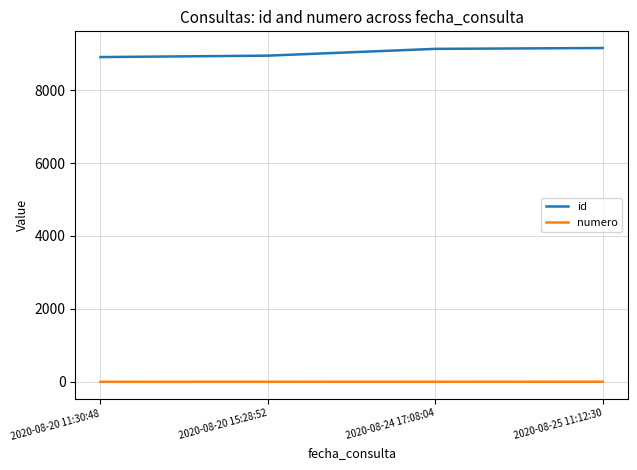

List the series in order of their overall mean, highest first.

id, numero